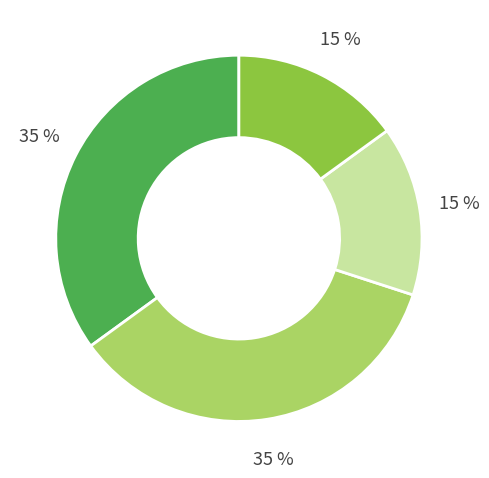

To the nearest percent, what is the difference between the largest and smallest slice percentages?

20%